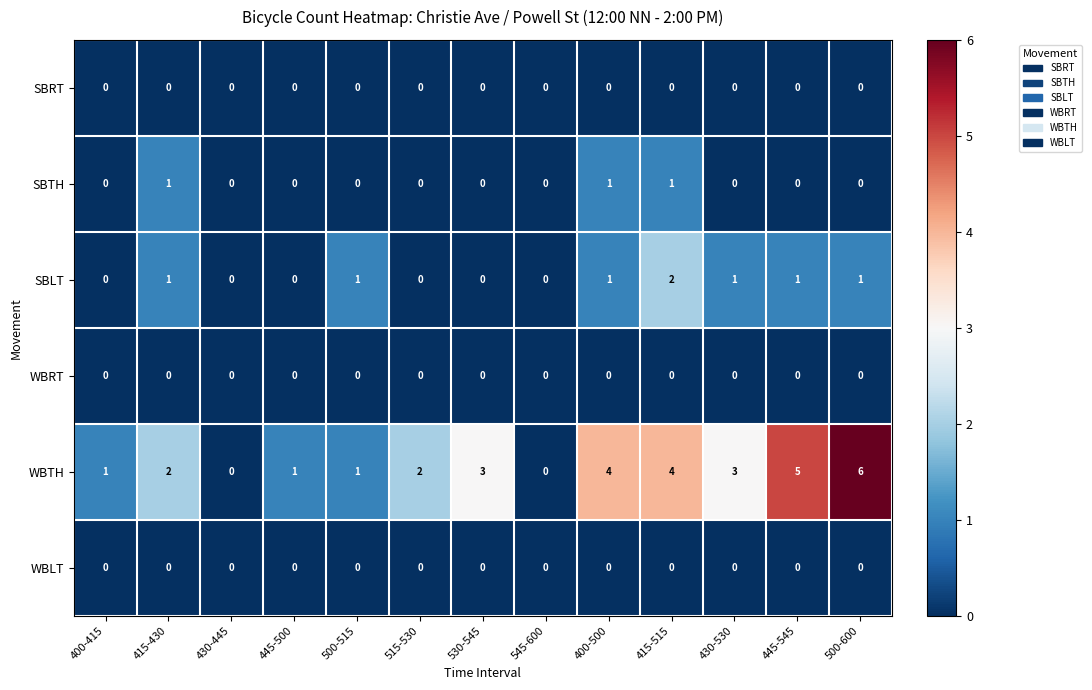

How many WBTH values are between 1 and 4?

9